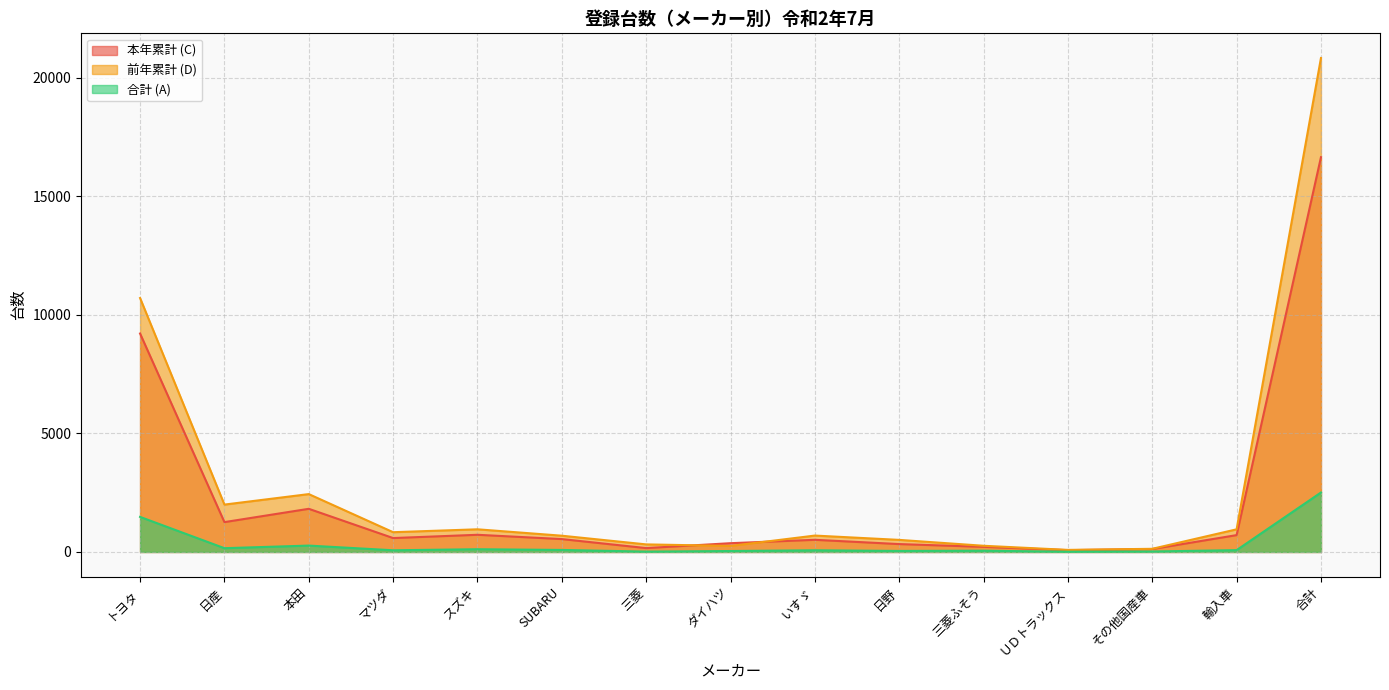

Reading left to right, transcribe all the data shown in this chart.

本年累計 (C): 9208	1258	1819	586	724	543	163	370	512	332	216	76	123	710	16640
前年累計 (D): 10704	1997	2439	833	955	685	319	254	691	509	261	87	133	954	20821
合計 (A): 1478	159	269	71	115	85	15	40	71	43	53	10	20	77	2506